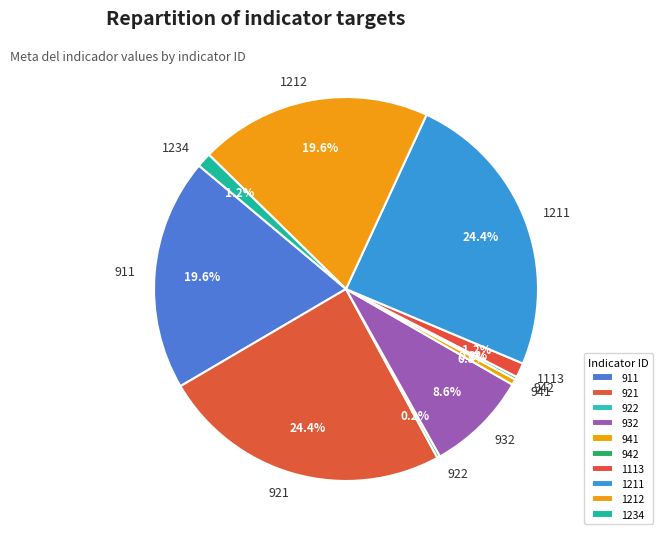

What portion of the pie excludes 1211?

75.6%